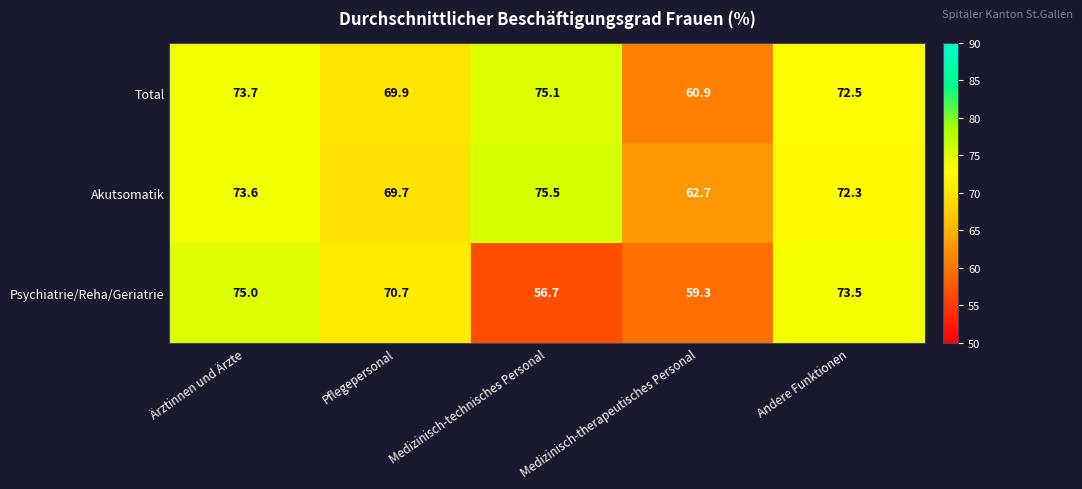

Which label corresponds to the smallest value in the chart?

Medizinisch-technisches Personal